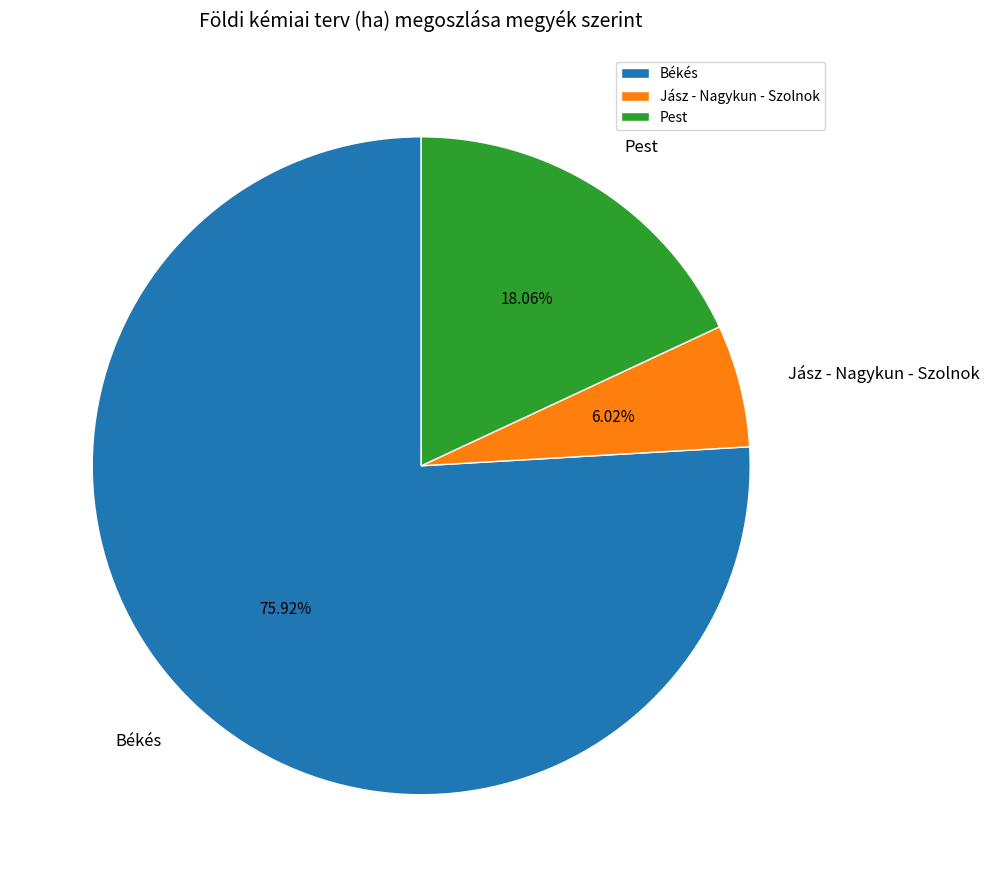

What is the smallest slice in the pie chart?

Jász - Nagykun - Szolnok